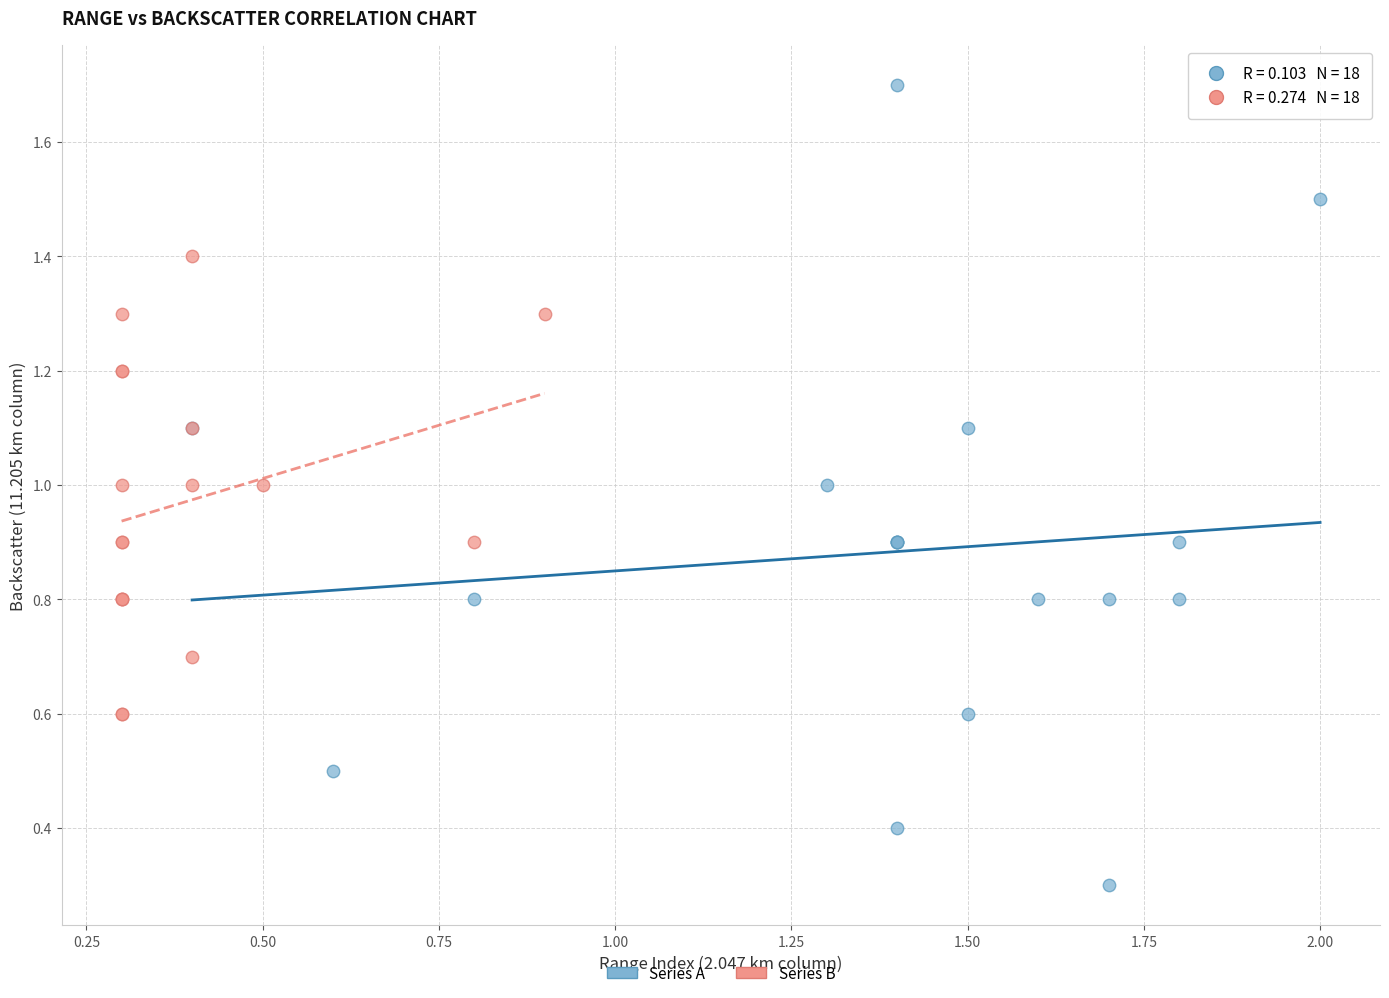

Which series has the largest Y range (max minus min)?

Series A